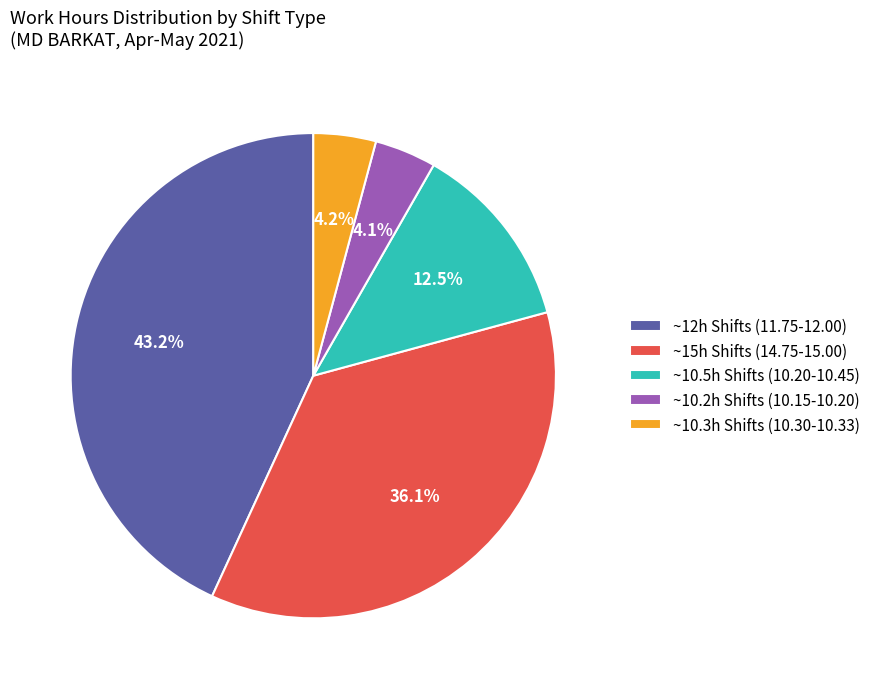

Is there any slice that represents more than half of the pie?

No